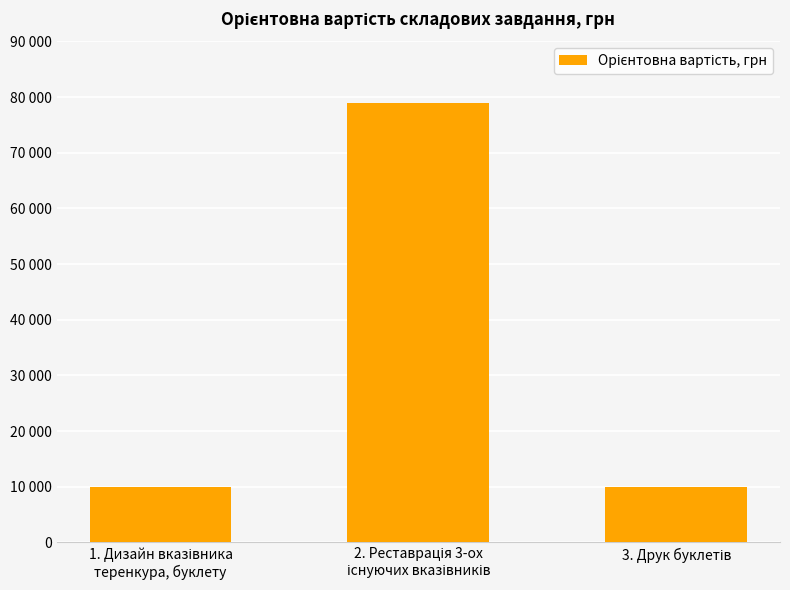

Does the chart contain any negative values?

No